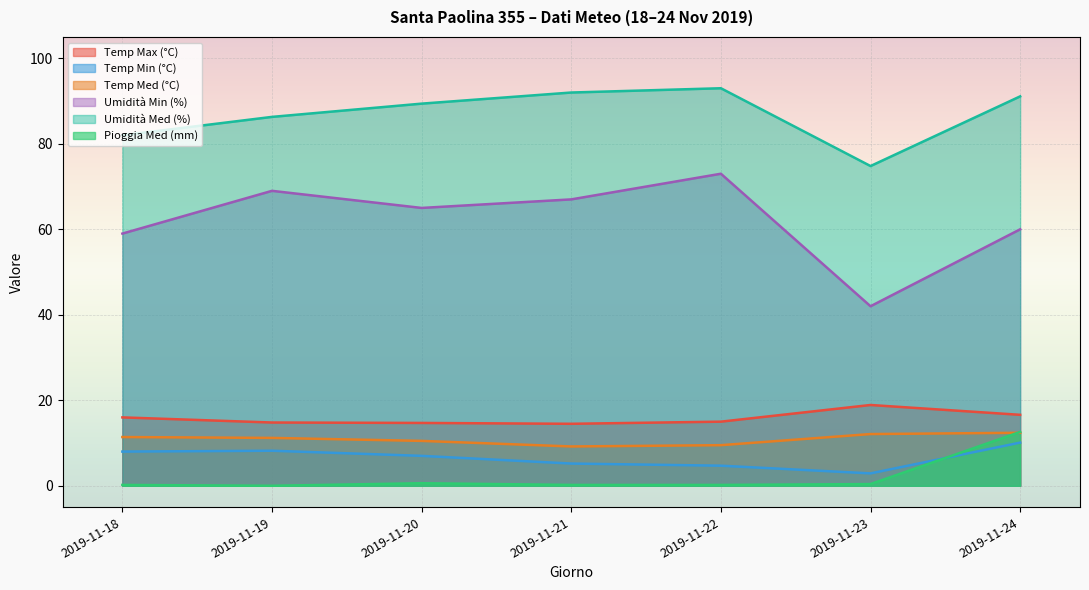

At which category is the sum across all series the highest?

2019-11-24